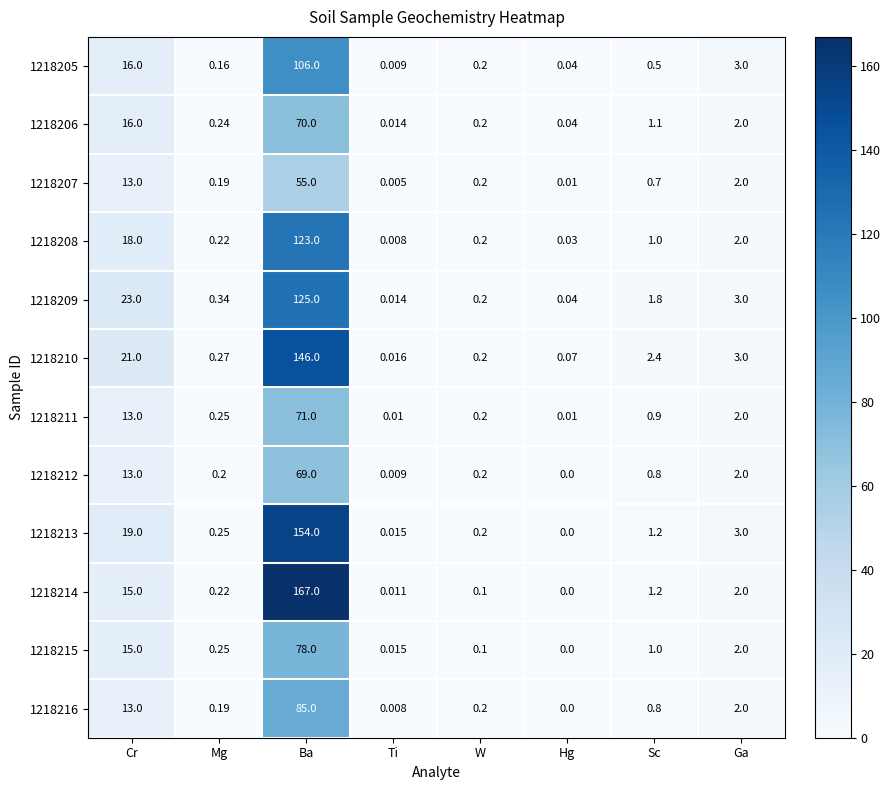

Count the number of categories in the chart.

8